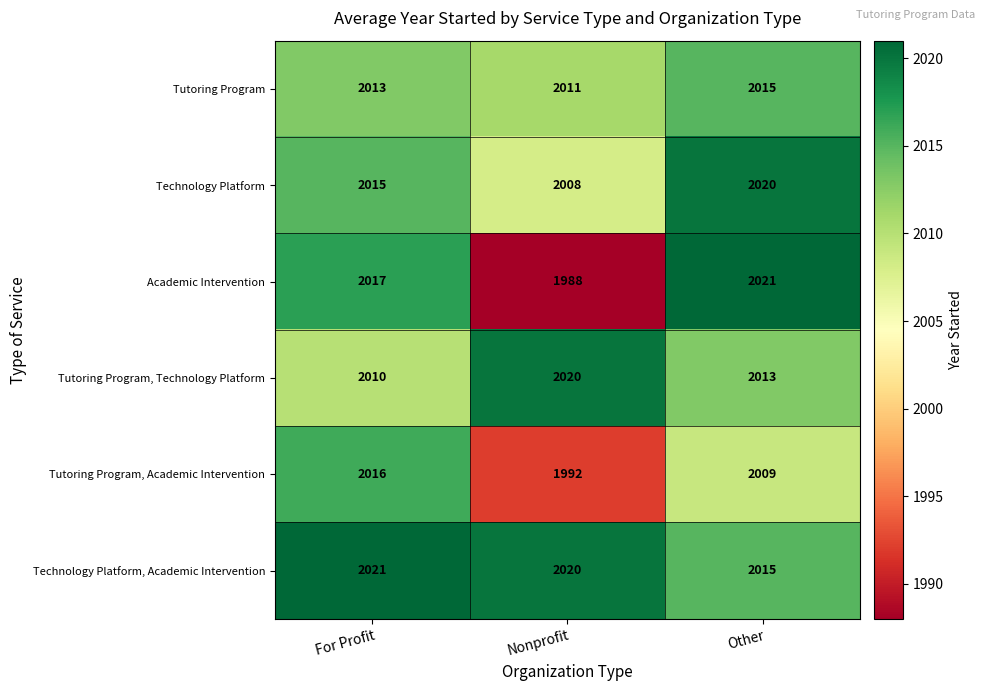

The Academic Intervention series shows 1988 at Nonprofit. True or false?

True